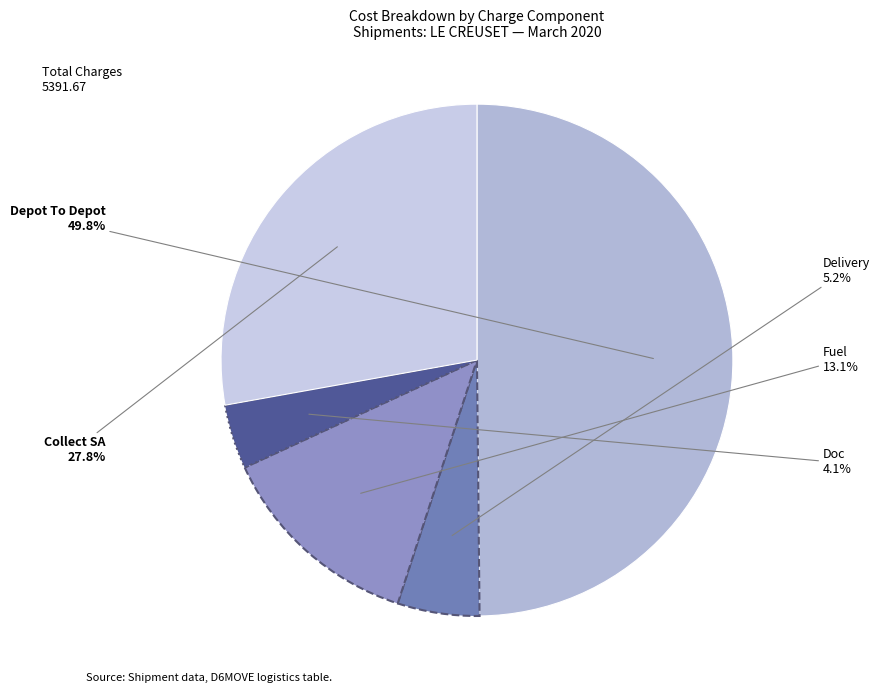

Which category has the biggest portion of the pie?

Depot To Depot